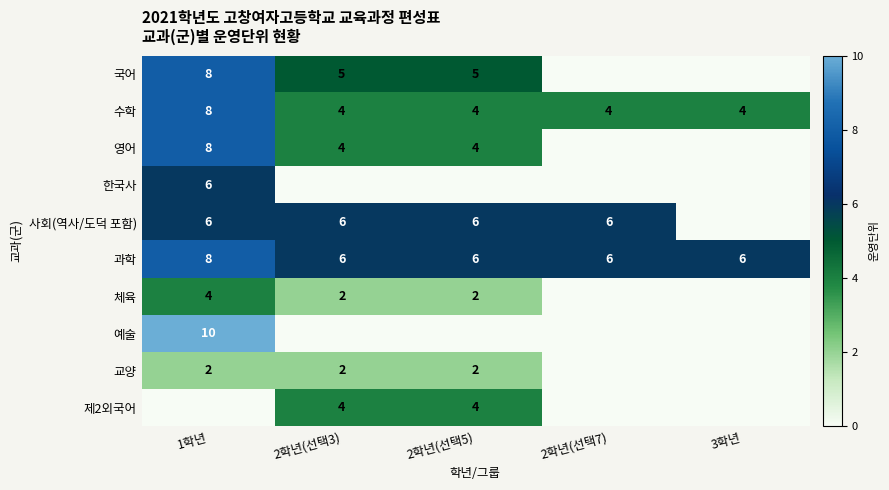

The value of 국어 at 1학년 is 8. True or false?

True